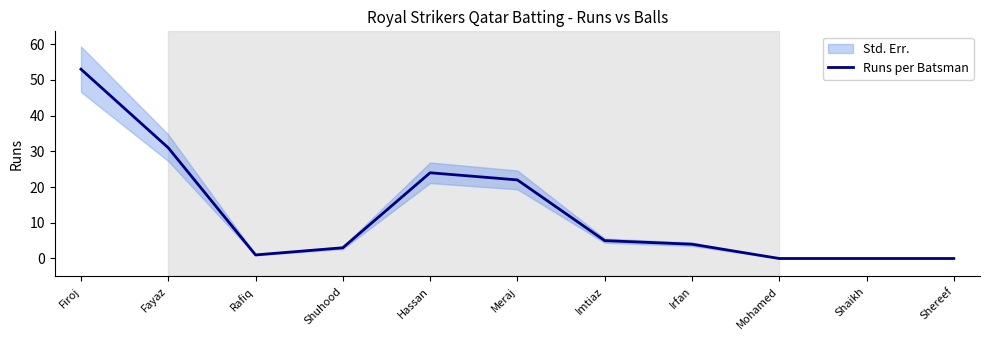

What is the difference between the maximum and minimum values?

53